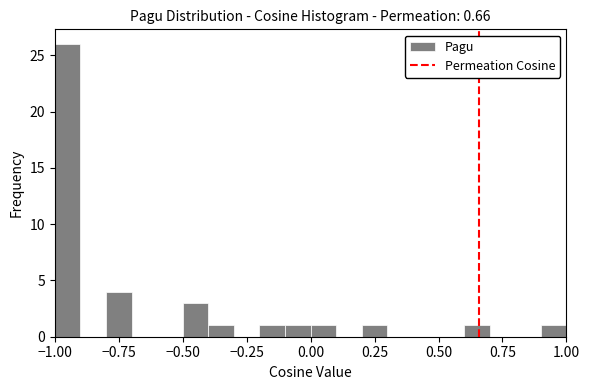

Read against the x-axis, roughly where is the centre of the tallest bar?

-0.95